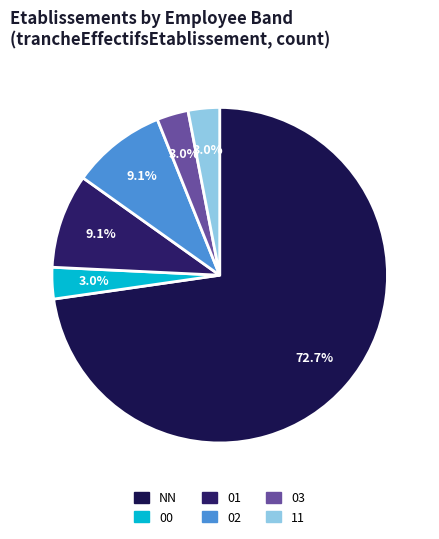

To the nearest percent, what percentage of the pie is 00?

3%